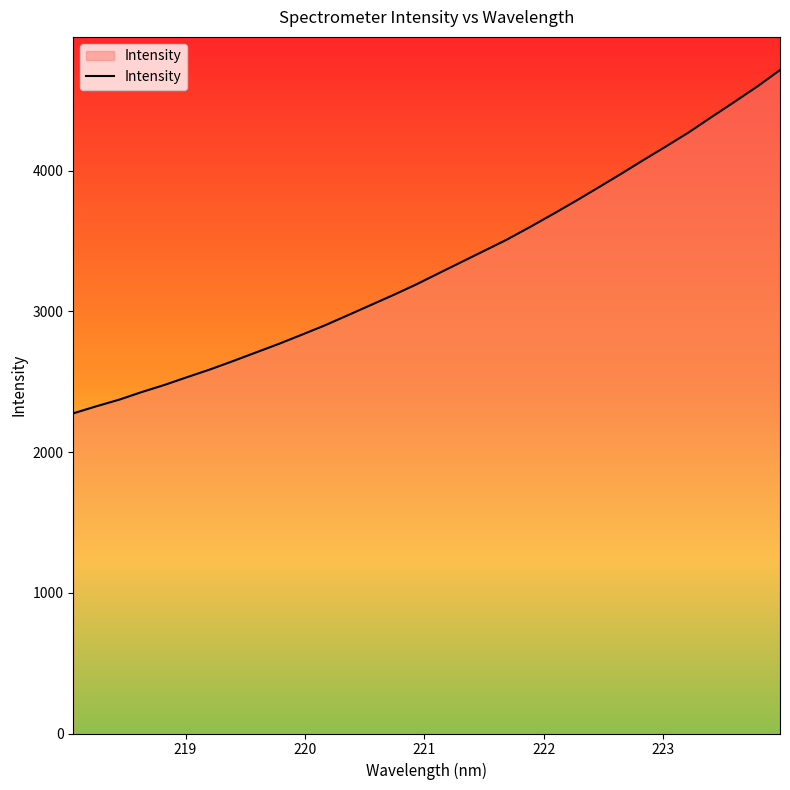

What is the greatest value displayed?

4714.6